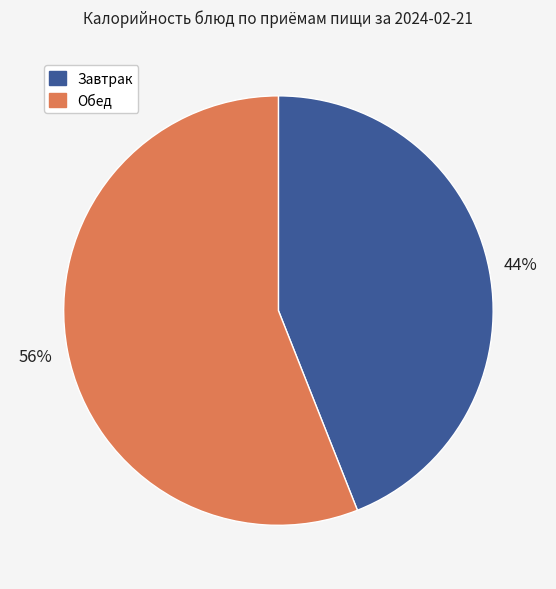

Does any single category account for the majority?

Yes